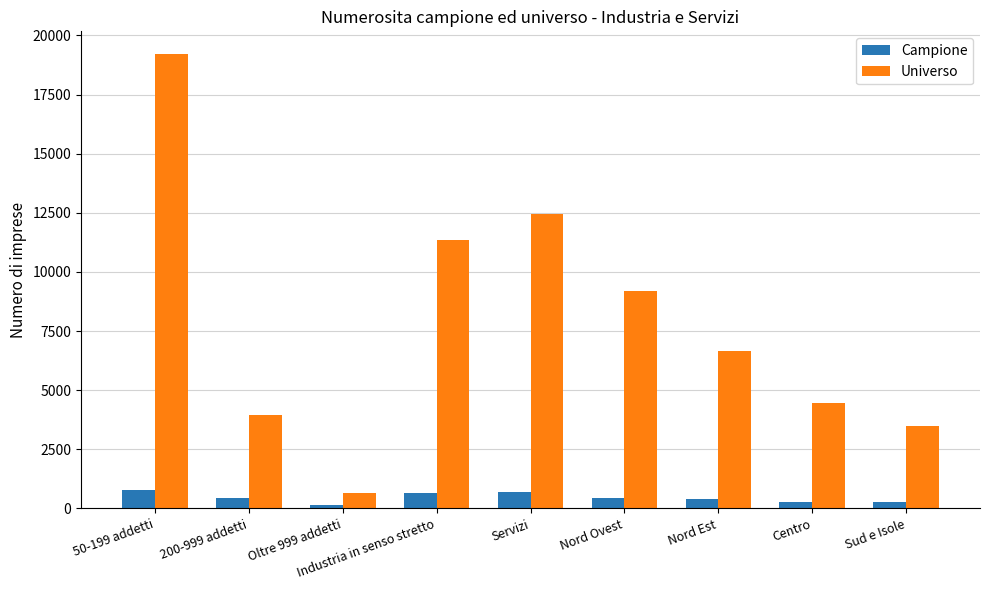

What is the total value across all series at Nord Ovest?

9623